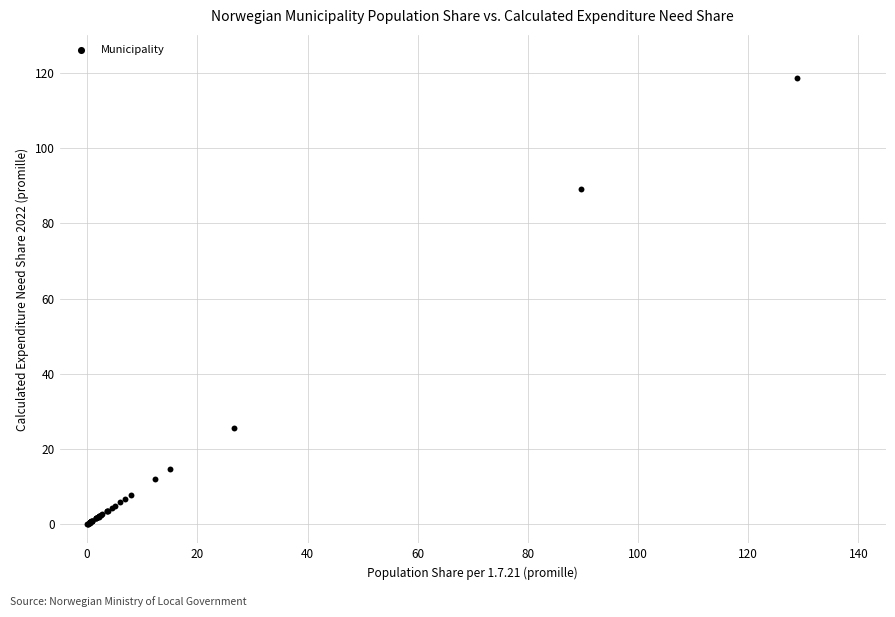

What Y value in the scatter plot is closest to 59?

89.1